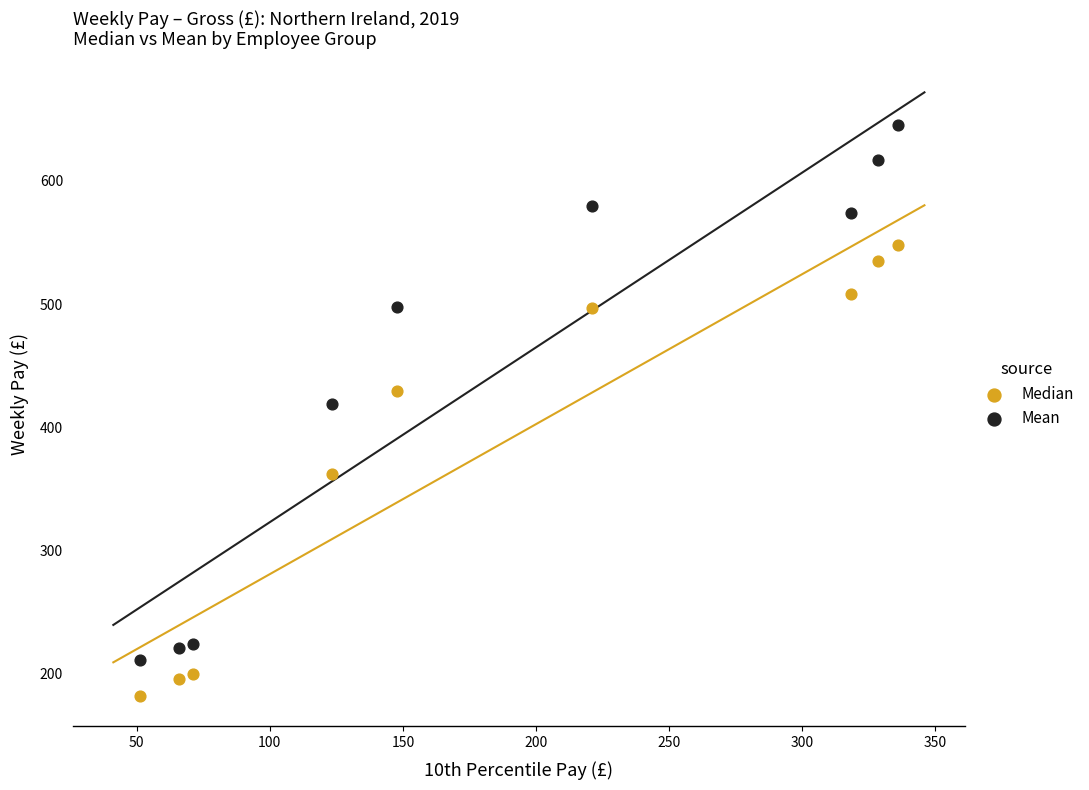

Across all series, what Y value is closest to 413?

418.6